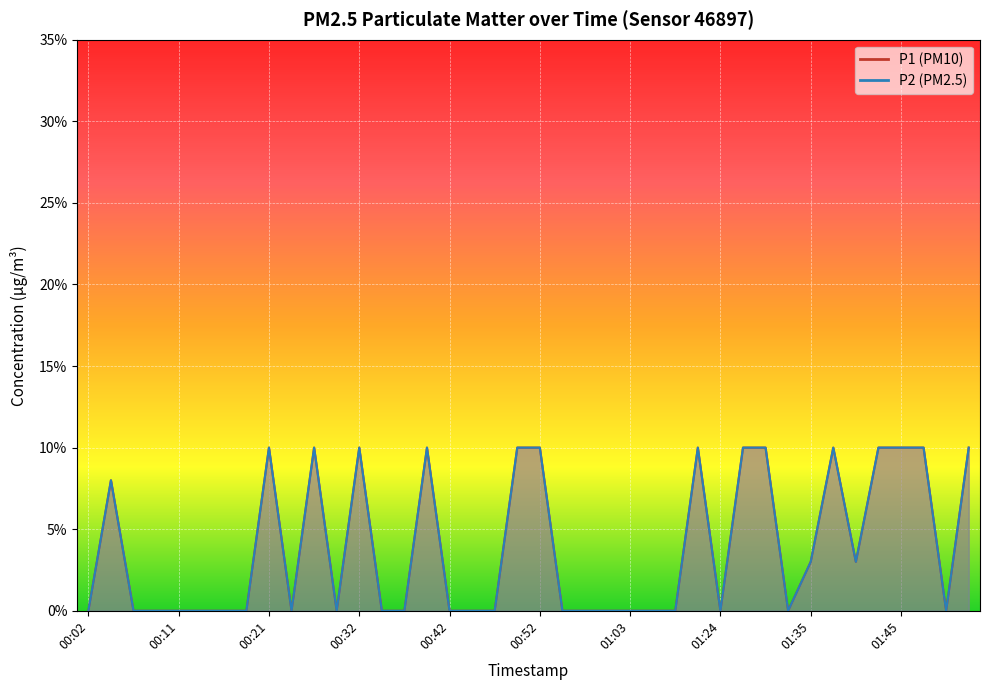

True or false: P1 and P2 intersect in this chart.

False